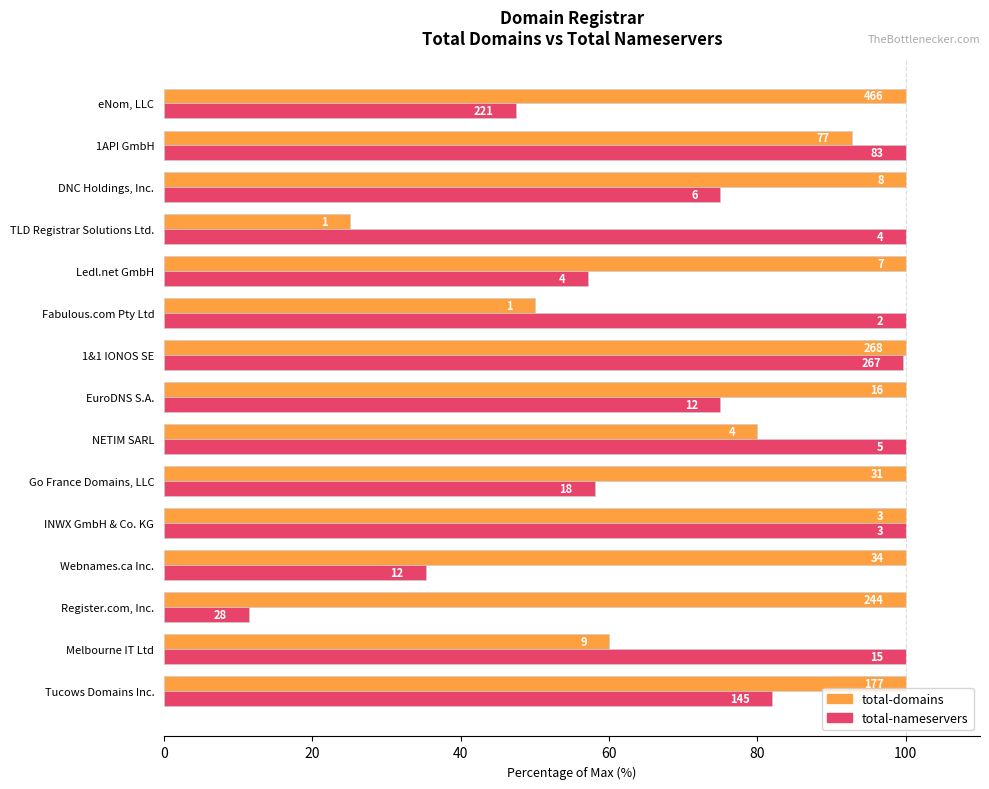

What is the average value of the total-domains series?

87.2